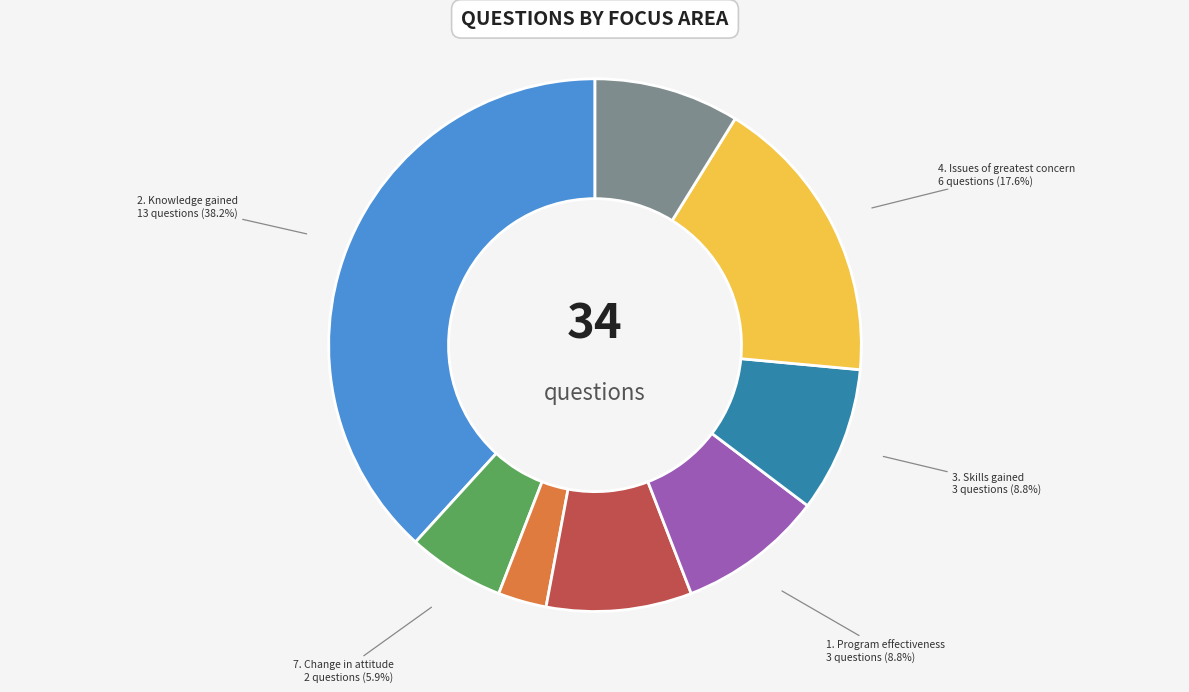

To the nearest percent, what is the average slice percentage?

12%